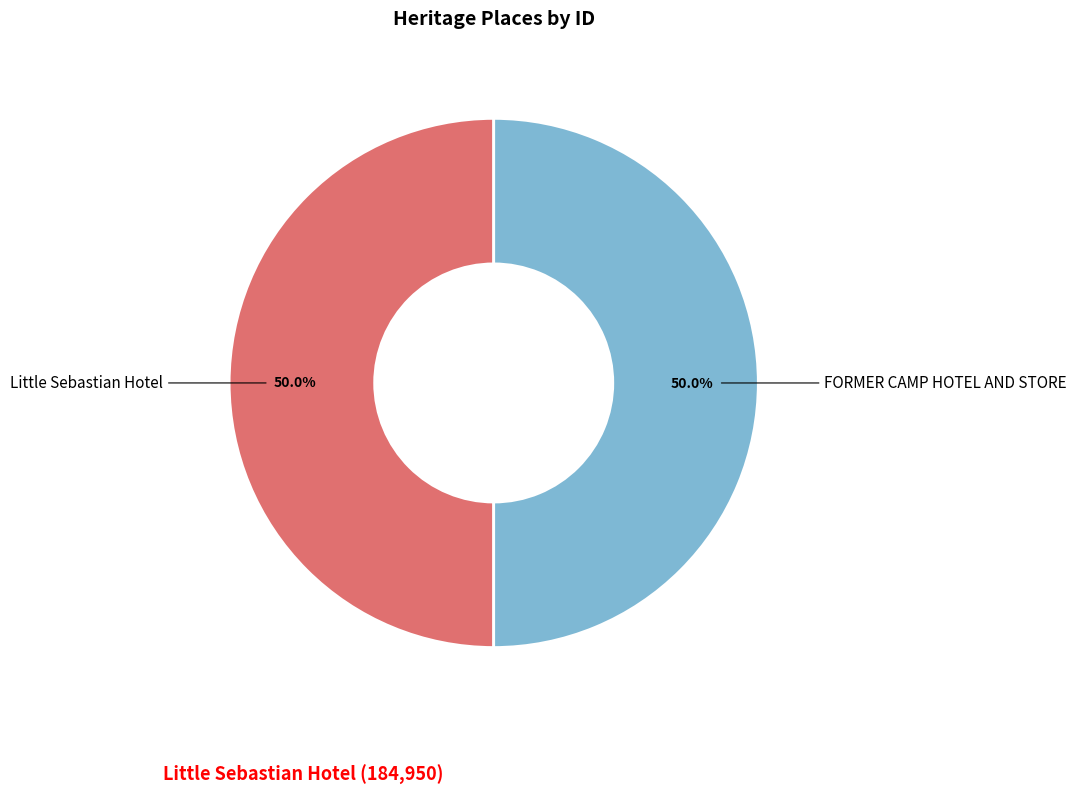

Do FORMER CAMP HOTEL AND STORE and Little Sebastian Hotel together represent more than half of the pie?

Yes